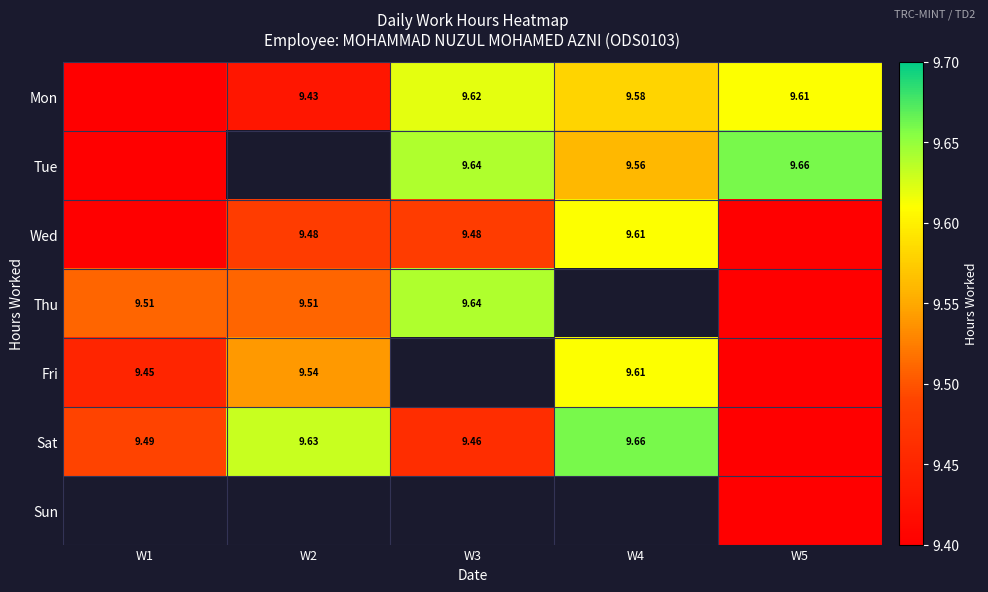

Is the value of Wed at W4 greater than the value of Mon at W2?

Yes